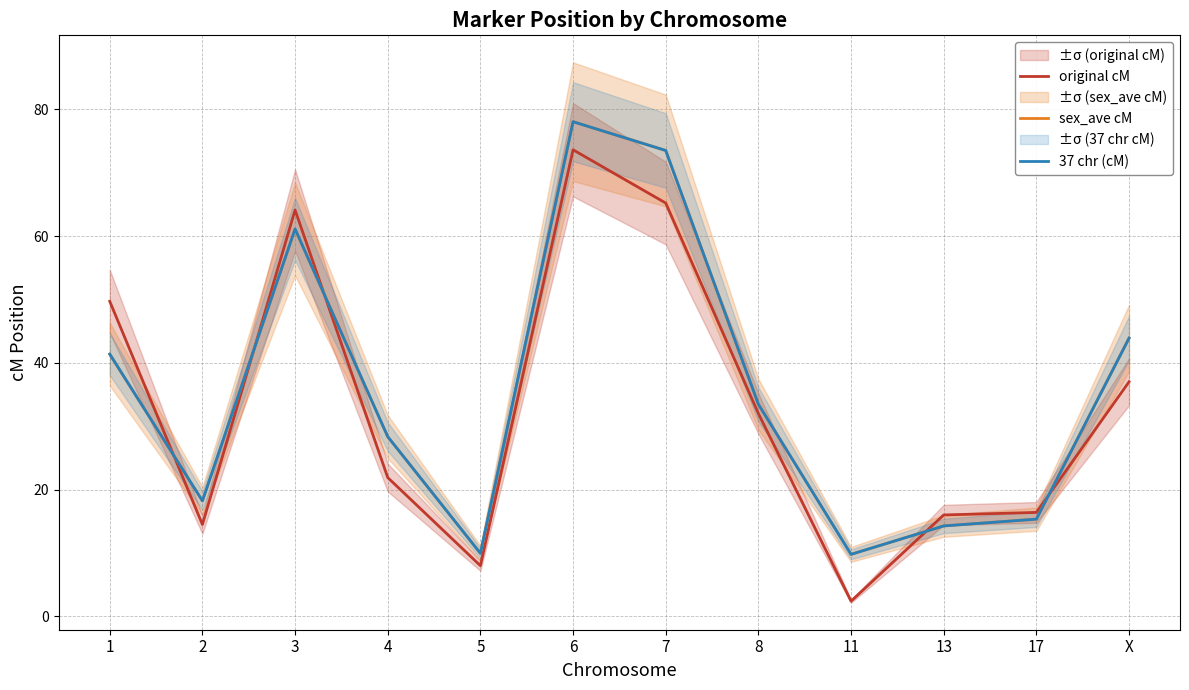

What is the label of the 6th point from the left?

6